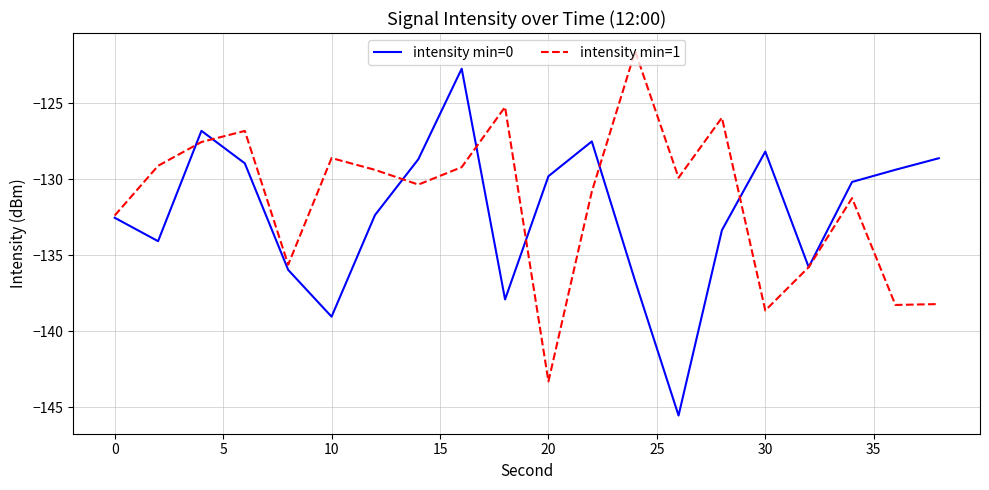

What is the minimum value shown in the chart?

-145.5